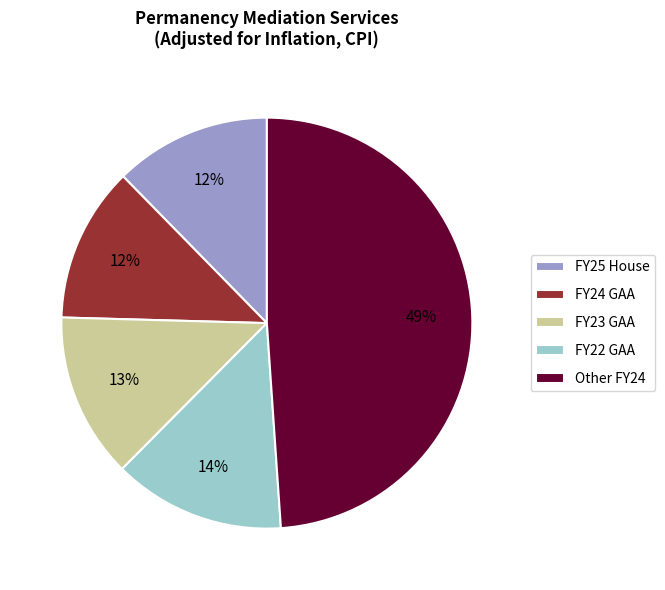

Approximately how many times larger is the value at FY24 GAA compared to FY25 House?

1.0